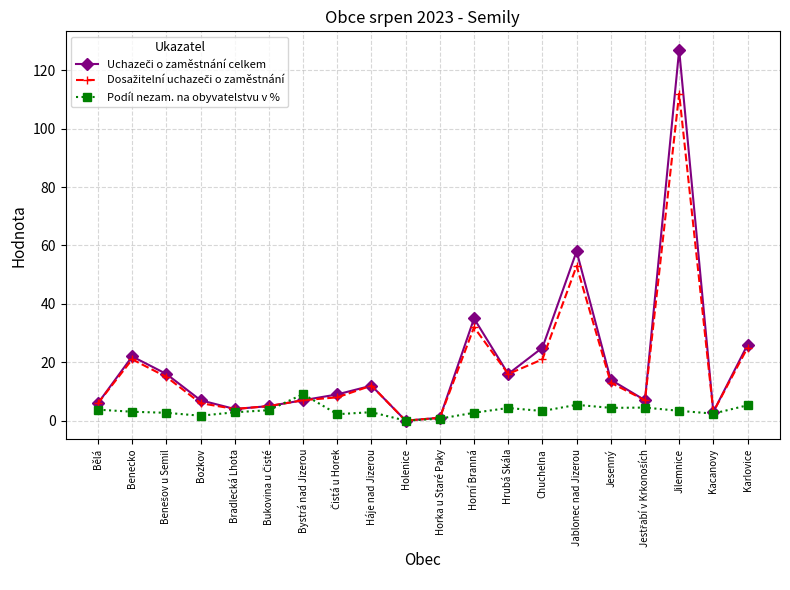

True or false: Podíl nezam. na obyvatelstvu v % has more than 1 interior local peaks.

True